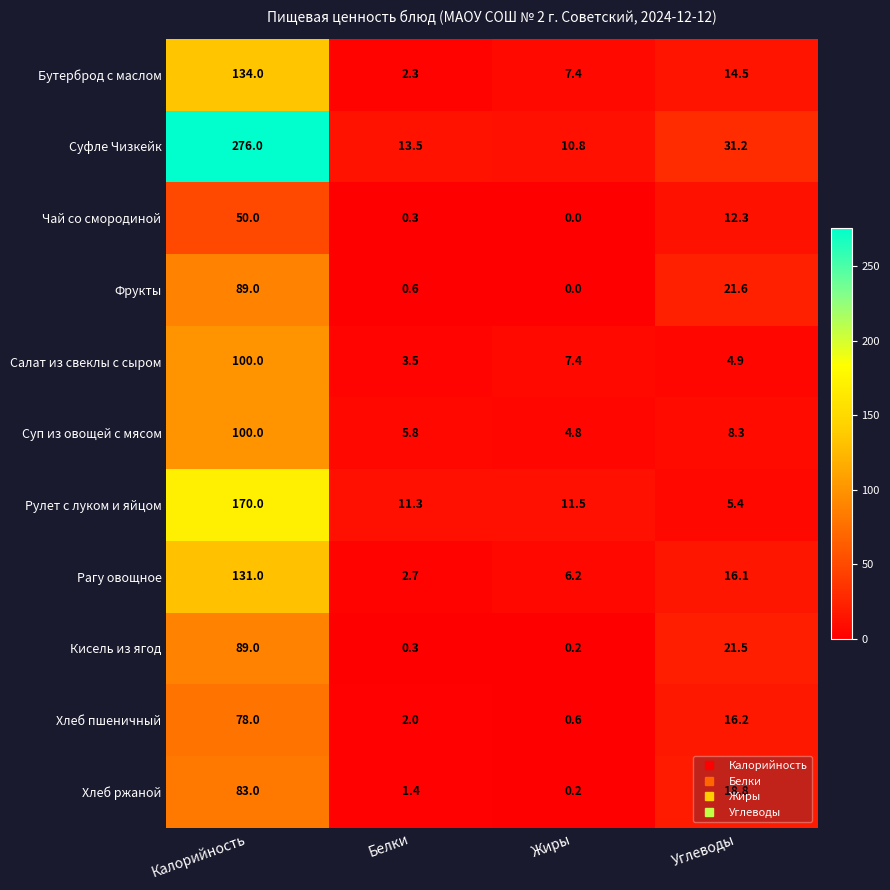

List the labels in order of Рагу овощное value, smallest first.

Белки, Жиры, Углеводы, Калорийность